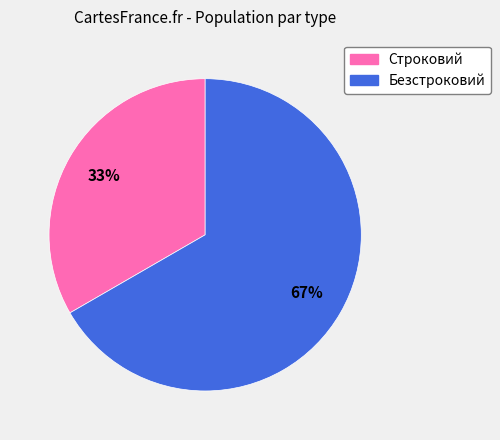

To the nearest percent, what percentage of the pie is Строковий?

33%